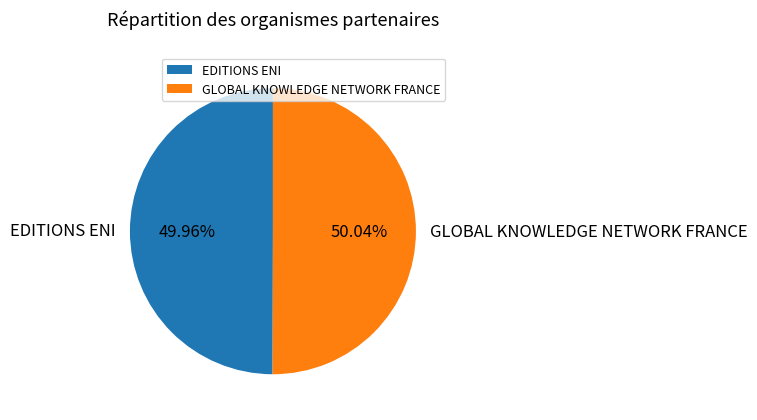

Approximately how many times larger is the value at GLOBAL KNOWLEDGE NETWORK FRANCE compared to EDITIONS ENI?

1.0